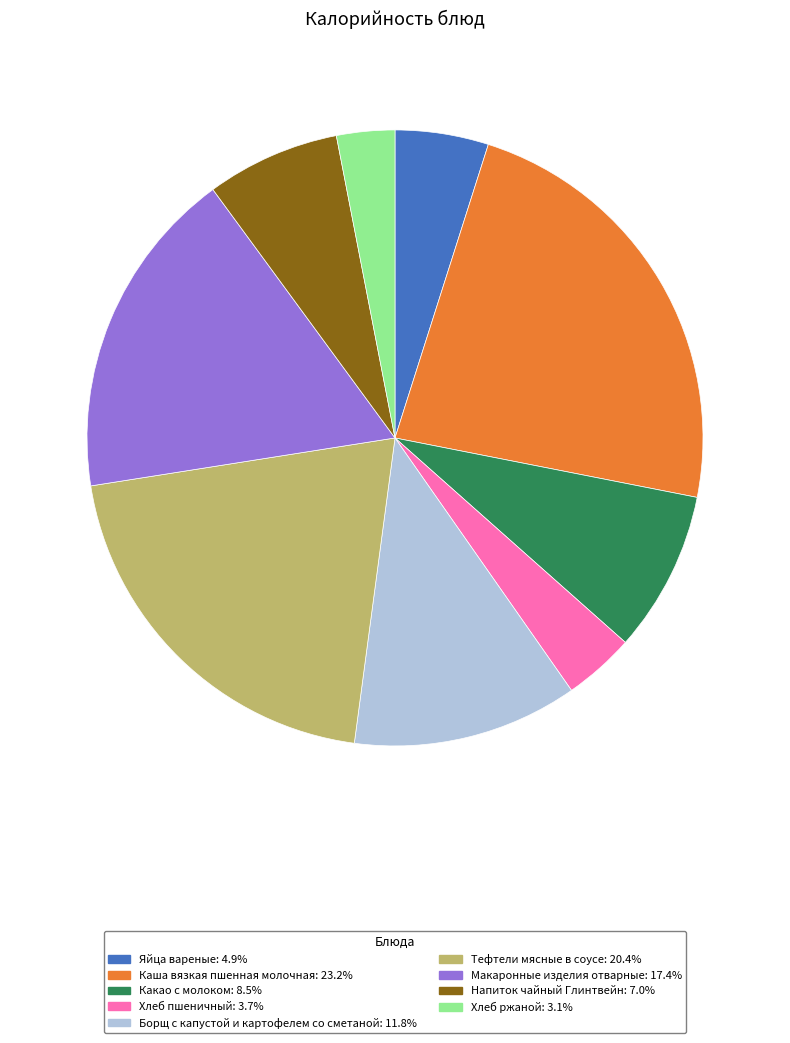

How many slices are in this pie chart?

9